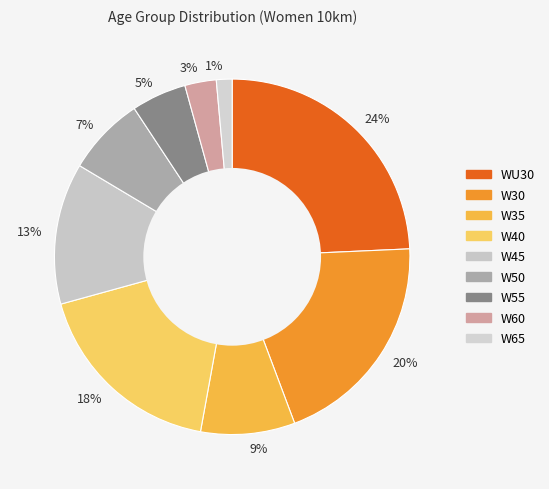

What is the smallest slice in the pie chart?

1%